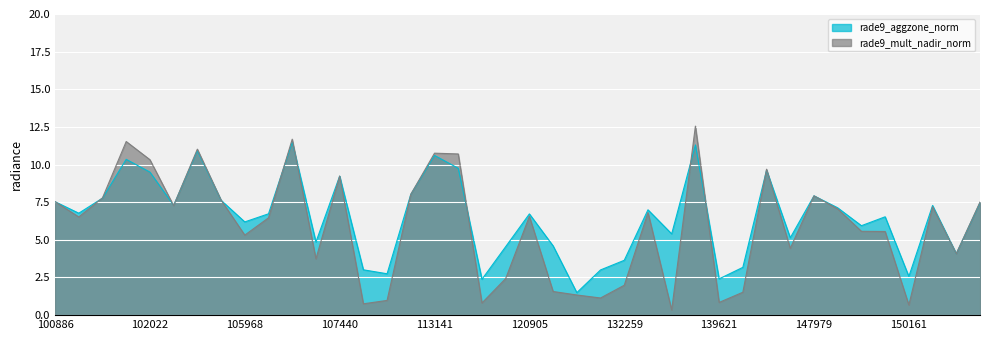

What is the average value of the rade9_aggzone_norm series?

6.5